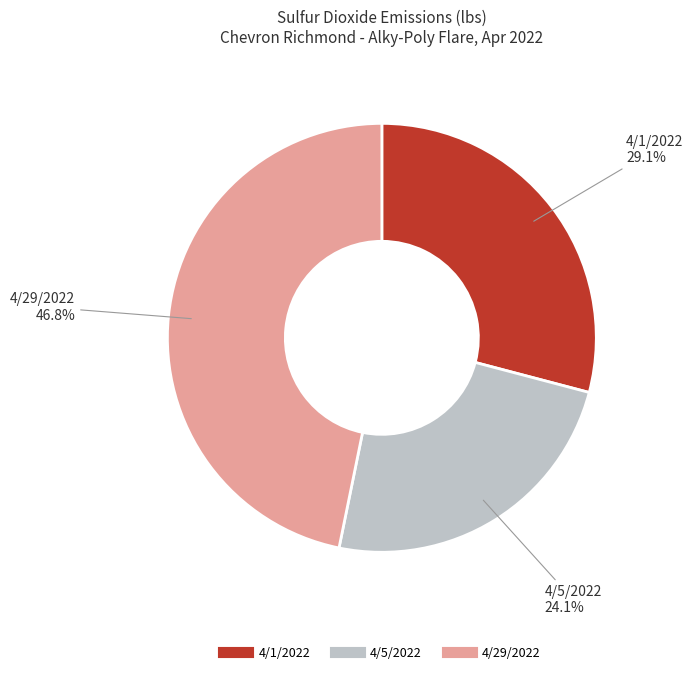

To the nearest percent, what is the difference between the largest and smallest slice percentages?

23%